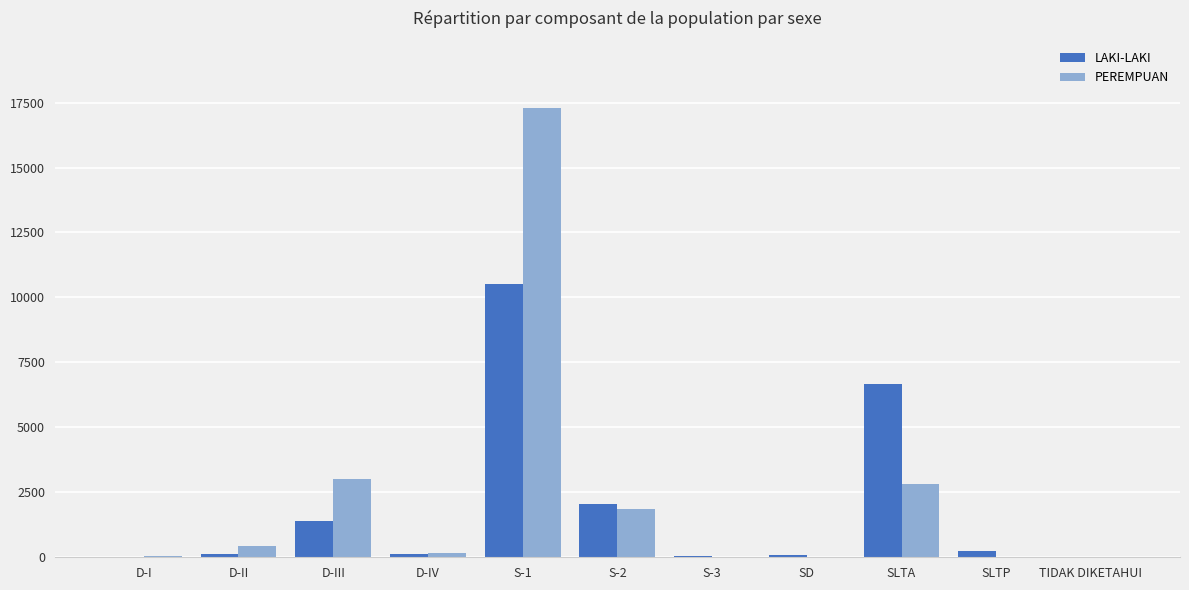

What is the sum of all PEREMPUAN values?

25695